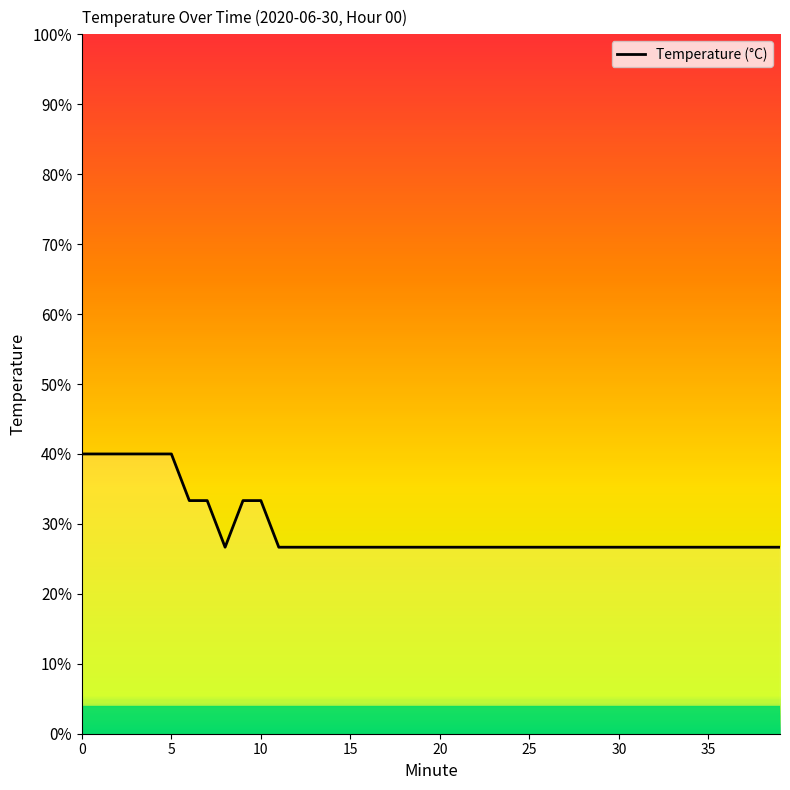

What is the label of the 31st point from the right?

9